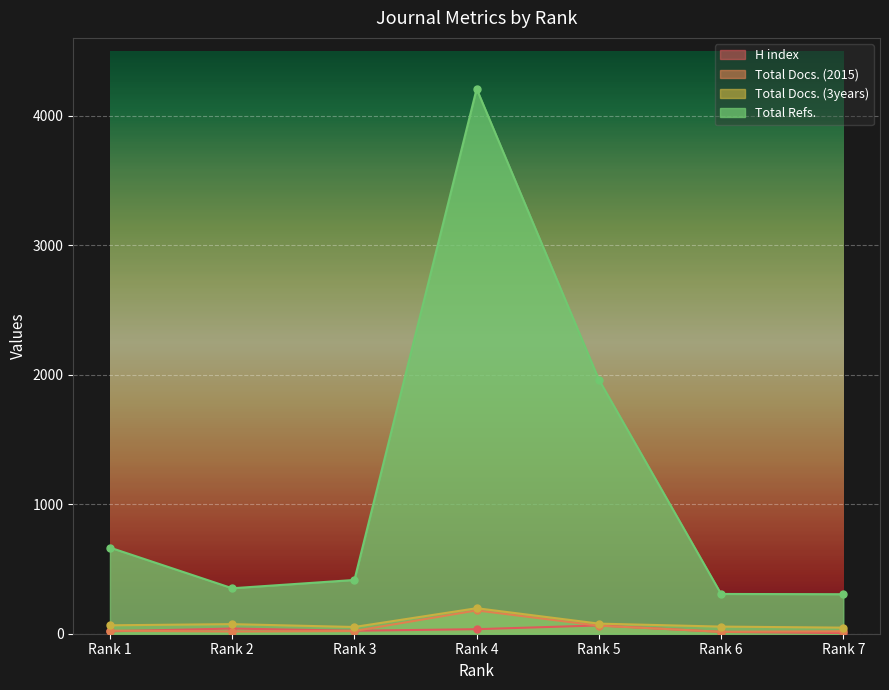

What is the sum of the Total Docs. (3years) values at Rank 5 and Rank 6?

133